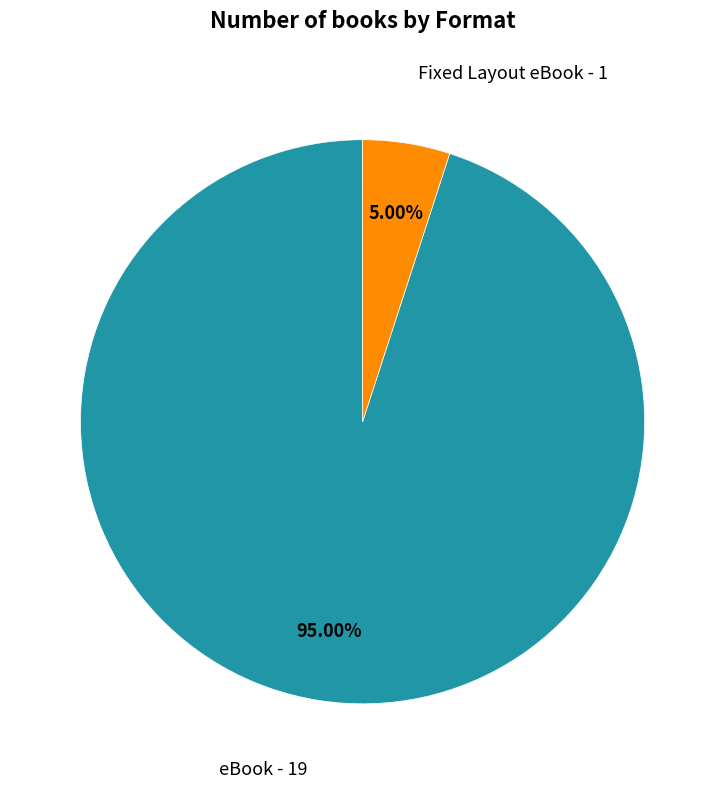

To the nearest percent, what is the difference between the largest and smallest slice percentages?

90%